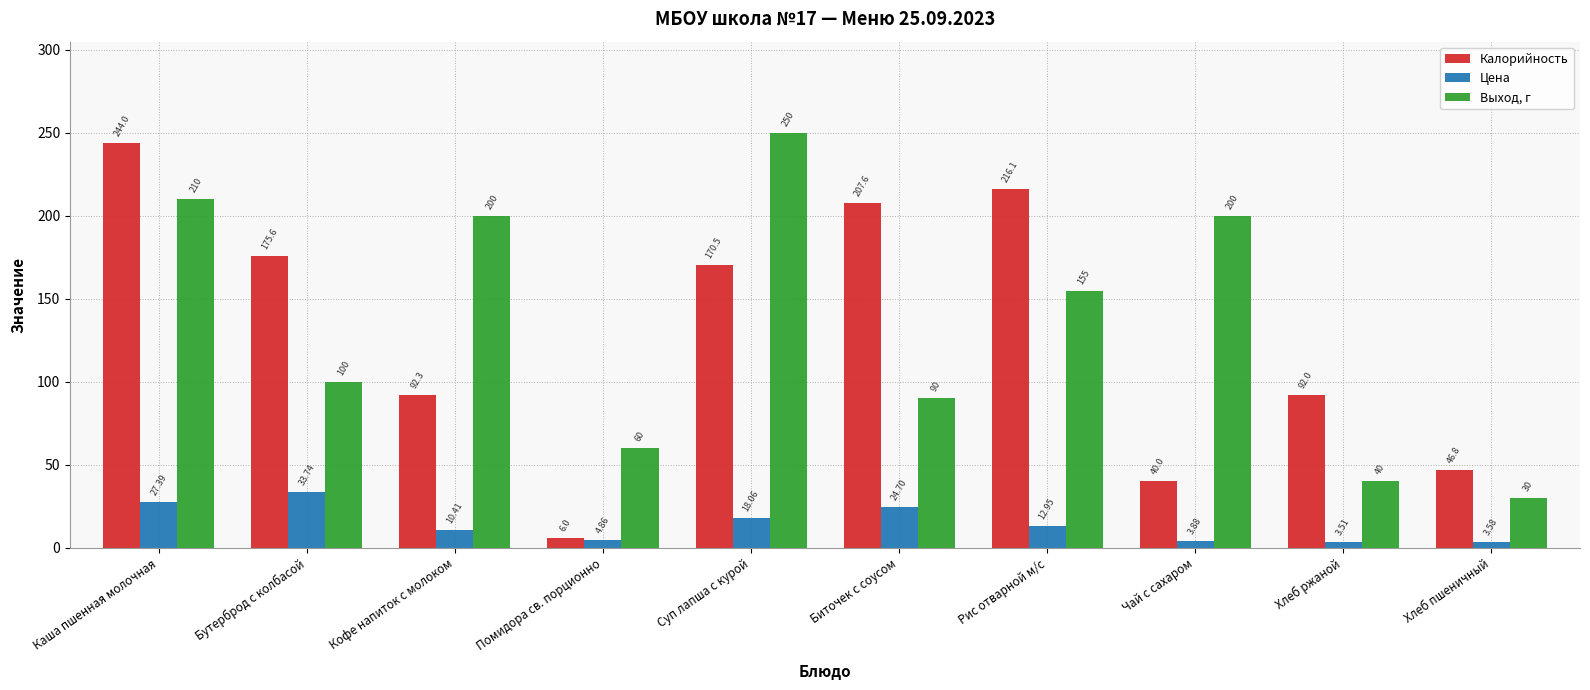

What is the minimum value for Цена?

3.5